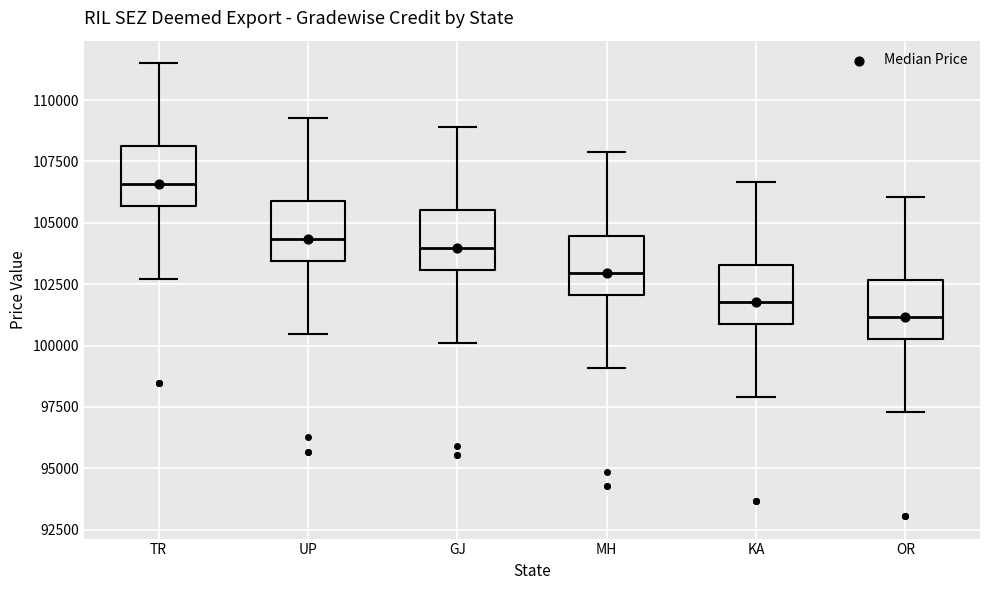

Reading left to right, transcribe this box plot: for each box, give where its median line is, the range the box spans, and where its two whiskers end, as read against the y-axis. The values are not printed on the chart, so give them approximately, as read against the axis.

TR: median 106500, box 105500 to 108000, whiskers 102500 to 111500
UP: median 104500, box 103500 to 106000, whiskers 100500 to 109500
GJ: median 104000, box 103000 to 105500, whiskers 100000 to 109000
MH: median 103000, box 102000 to 104500, whiskers 99000 to 108000
KA: median 102000, box 101000 to 103500, whiskers 98000 to 106500
OR: median 101000, box 100500 to 102500, whiskers 97500 to 106000